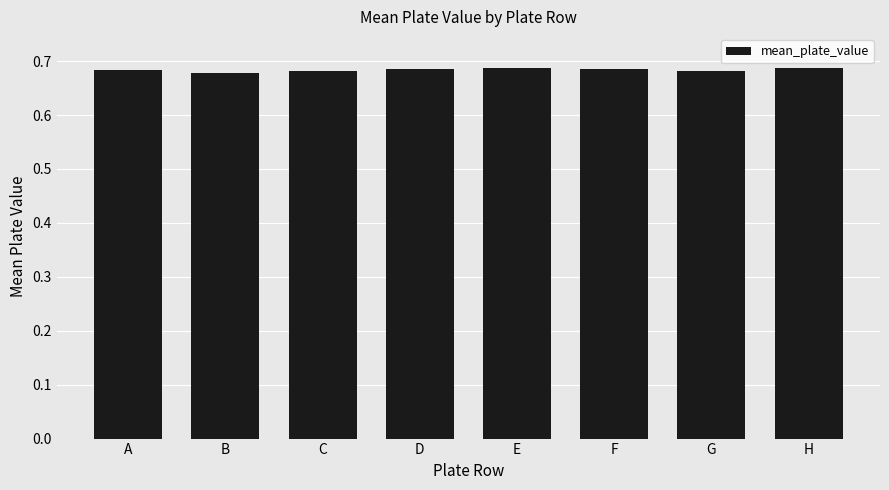

What is the sum of all values?

5.5